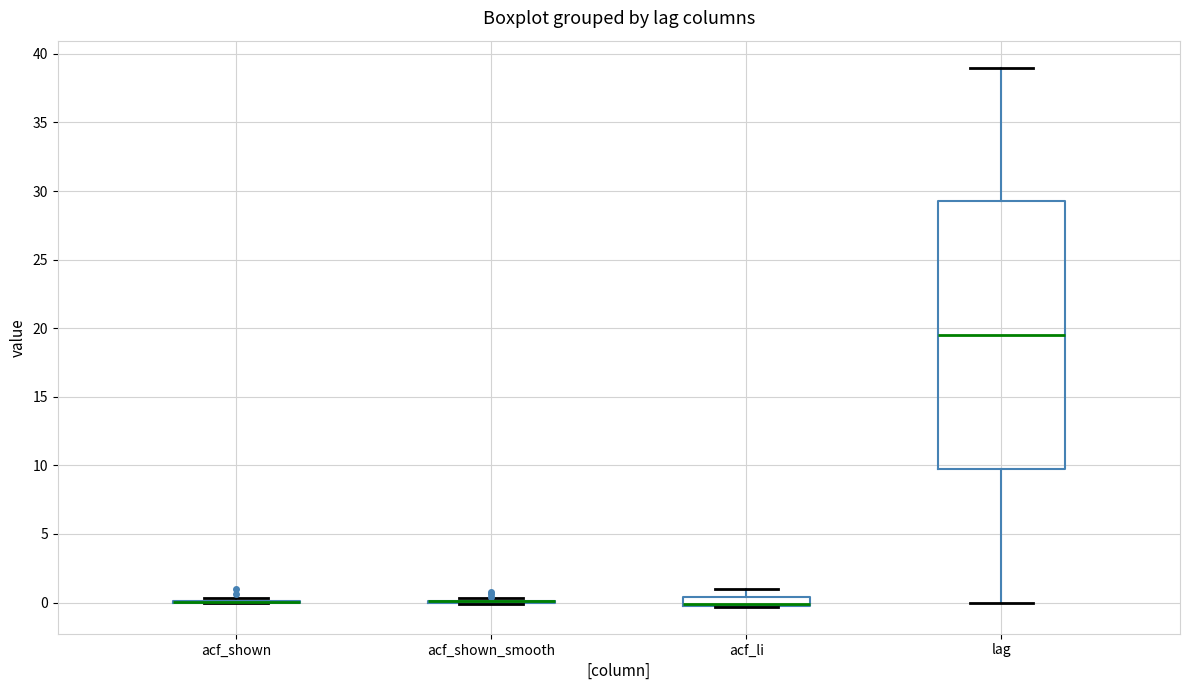

Which box is the tallest, from its lower edge to its upper edge?

lag